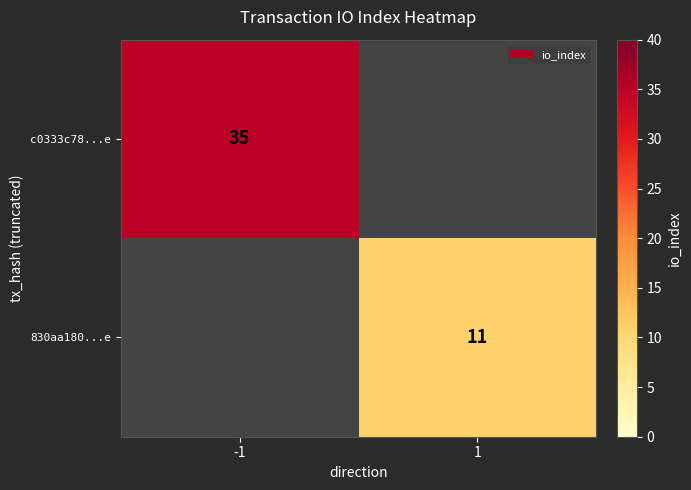

Is it true that 830aa180...e equals 19 at 1?

False